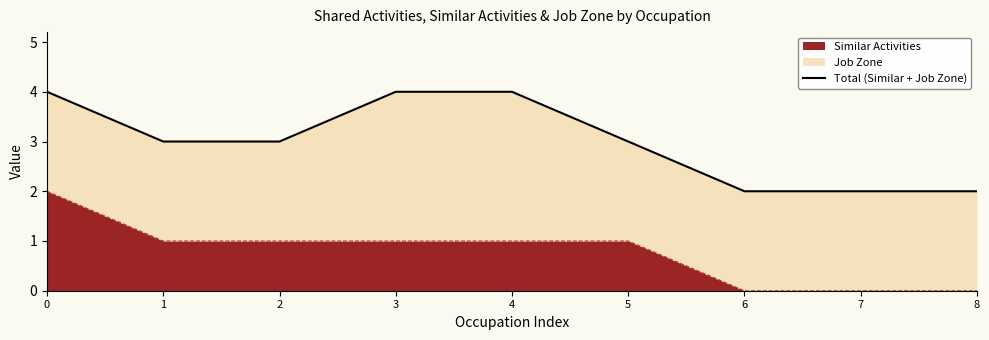

True or false: Similar Activities has a value of 1 at 2.

True